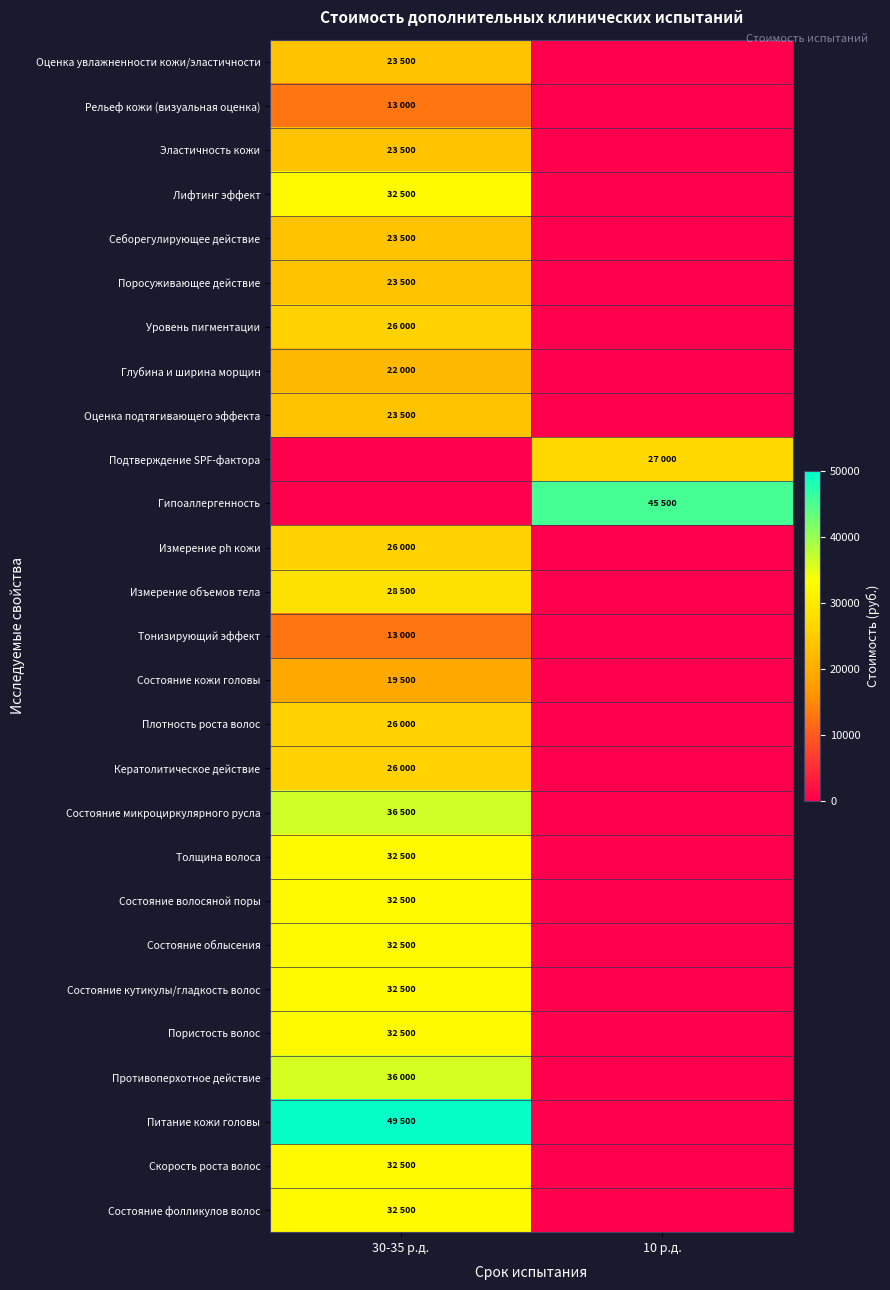

Reading left to right, list all the values displayed in this chart.

Оценка увлажненности кожи/эластичности: 30-35 р.д.=23500	10 р.д.=0
Рельеф кожи (визуальная оценка): 30-35 р.д.=13000	10 р.д.=0
Эластичность кожи: 30-35 р.д.=23500	10 р.д.=0
Лифтинг эффект: 30-35 р.д.=32500	10 р.д.=0
Себорегулирующее действие: 30-35 р.д.=23500	10 р.д.=0
Поросуживающее действие: 30-35 р.д.=23500	10 р.д.=0
Уровень пигментации: 30-35 р.д.=26000	10 р.д.=0
Глубина и ширина морщин: 30-35 р.д.=22000	10 р.д.=0
Оценка подтягивающего эффекта: 30-35 р.д.=23500	10 р.д.=0
Подтверждение SPF-фактора: 30-35 р.д.=0	10 р.д.=27000
Гипоаллергенность: 30-35 р.д.=0	10 р.д.=45500
Измерение ph кожи: 30-35 р.д.=26000	10 р.д.=0
Измерение объемов тела: 30-35 р.д.=28500	10 р.д.=0
Тонизирующий эффект: 30-35 р.д.=13000	10 р.д.=0
Состояние кожи головы: 30-35 р.д.=19500	10 р.д.=0
Плотность роста волос: 30-35 р.д.=26000	10 р.д.=0
Кератолитическое действие: 30-35 р.д.=26000	10 р.д.=0
Состояние микроциркулярного русла: 30-35 р.д.=36500	10 р.д.=0
Толщина волоса: 30-35 р.д.=32500	10 р.д.=0
Состояние волосяной поры: 30-35 р.д.=32500	10 р.д.=0
Состояние облысения: 30-35 р.д.=32500	10 р.д.=0
Состояние кутикулы/гладкость волос: 30-35 р.д.=32500	10 р.д.=0
Пористость волос: 30-35 р.д.=32500	10 р.д.=0
Противоперхотное действие: 30-35 р.д.=36000	10 р.д.=0
Питание кожи головы: 30-35 р.д.=49500	10 р.д.=0
Скорость роста волос: 30-35 р.д.=32500	10 р.д.=0
Состояние фолликулов волос: 30-35 р.д.=32500	10 р.д.=0